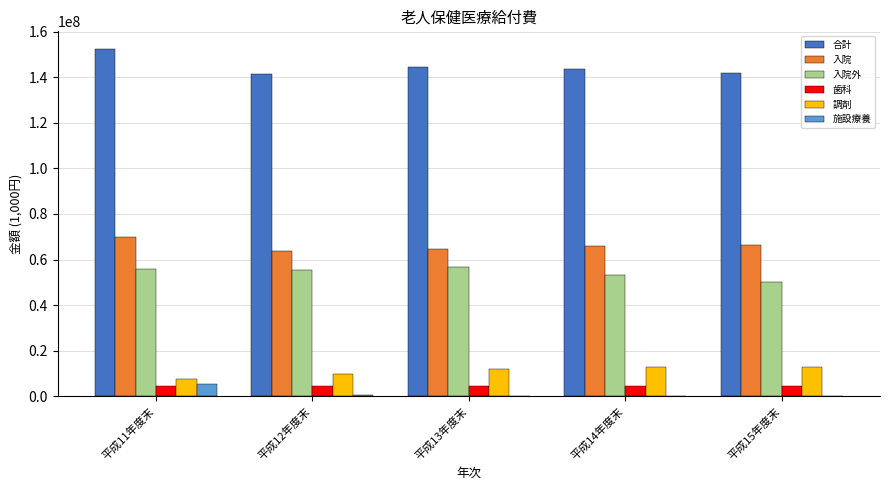

The value of 入院 at 平成12年度末 is 63905226. True or false?

True